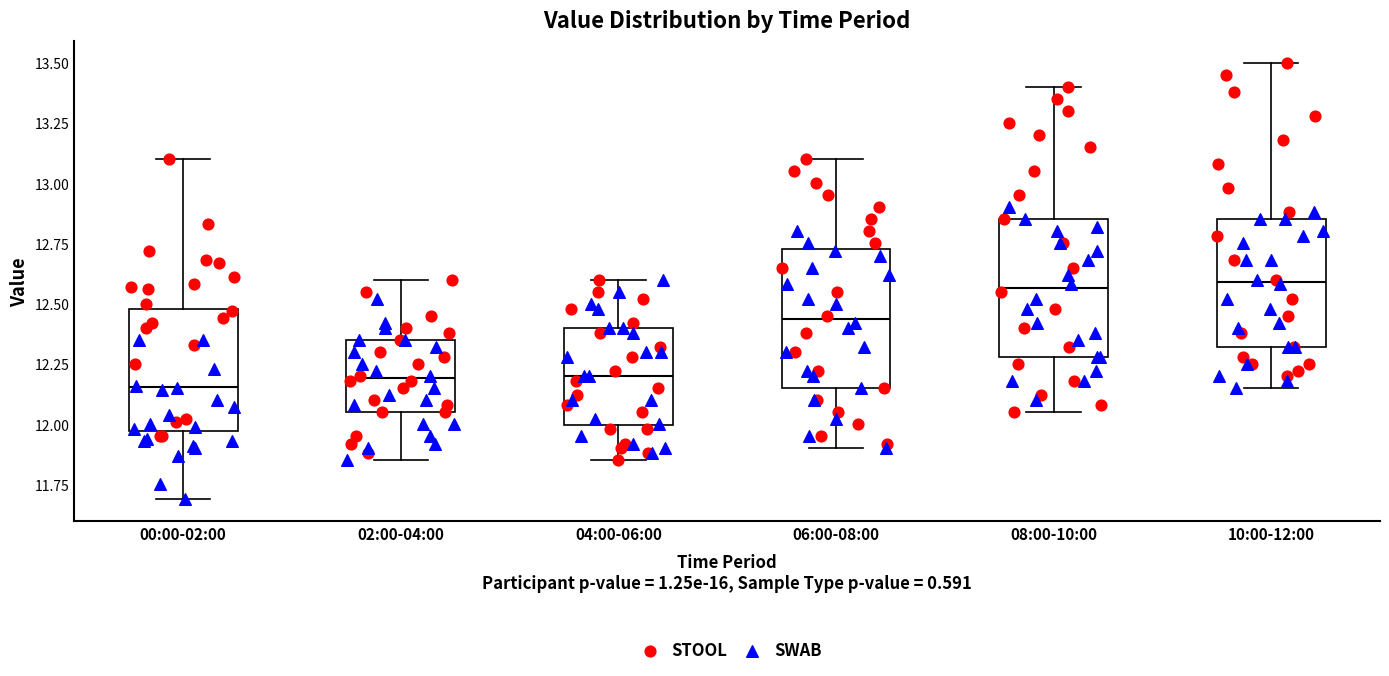

Reading left to right, transcribe this box plot: for each box, give where its median line is, the range the box spans, and where its two whiskers end, as read against the y-axis. The values are not printed on the chart, so give them approximately, as read against the axis.

00:00-02:00: median 12.15, box 11.95 to 12.50, whiskers 11.70 to 13.10
02:00-04:00: median 12.20, box 12.05 to 12.35, whiskers 11.85 to 12.60
04:00-06:00: median 12.20, box 12.00 to 12.40, whiskers 11.85 to 12.60
06:00-08:00: median 12.45, box 12.15 to 12.75, whiskers 11.90 to 13.10
08:00-10:00: median 12.55, box 12.30 to 12.85, whiskers 12.05 to 13.40
10:00-12:00: median 12.60, box 12.30 to 12.85, whiskers 12.15 to 13.50